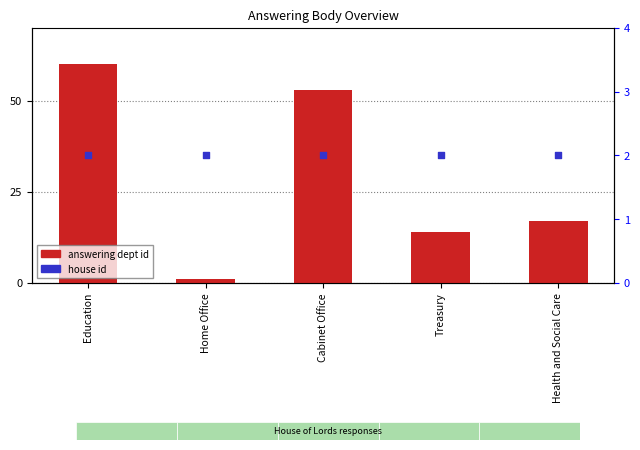

What are all the series names shown in the legend?

answering dept id, house id